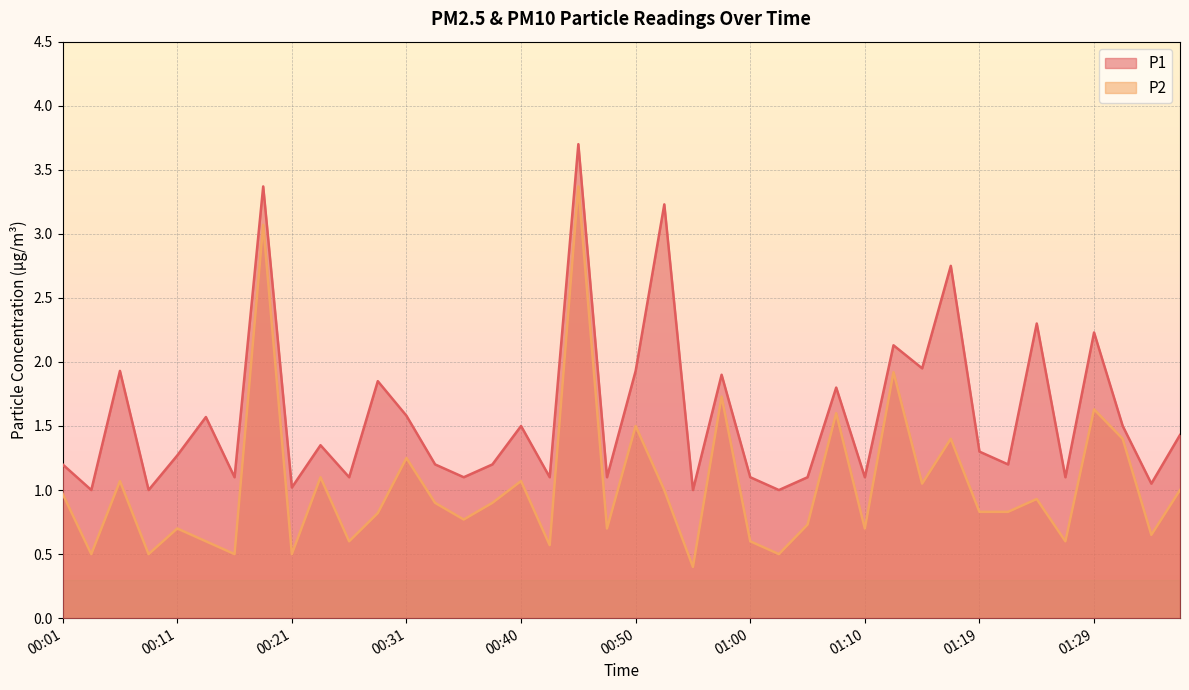

Between 00:06 and 00:31, which series saw the biggest shift?

P1